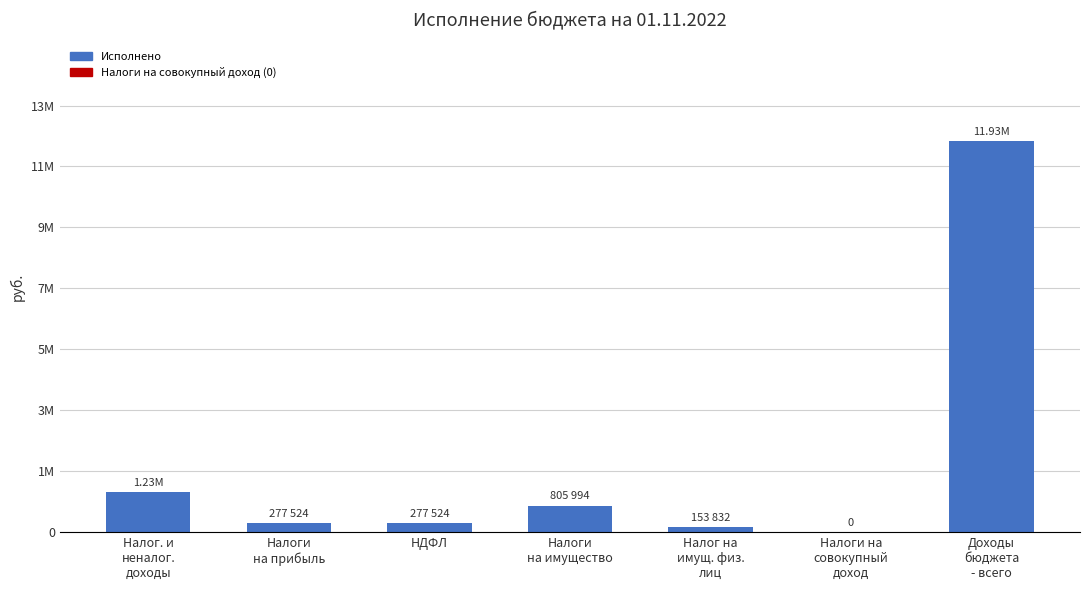

At which category does the chart reach its minimum across all series?

Налоги на
совокупный
доход